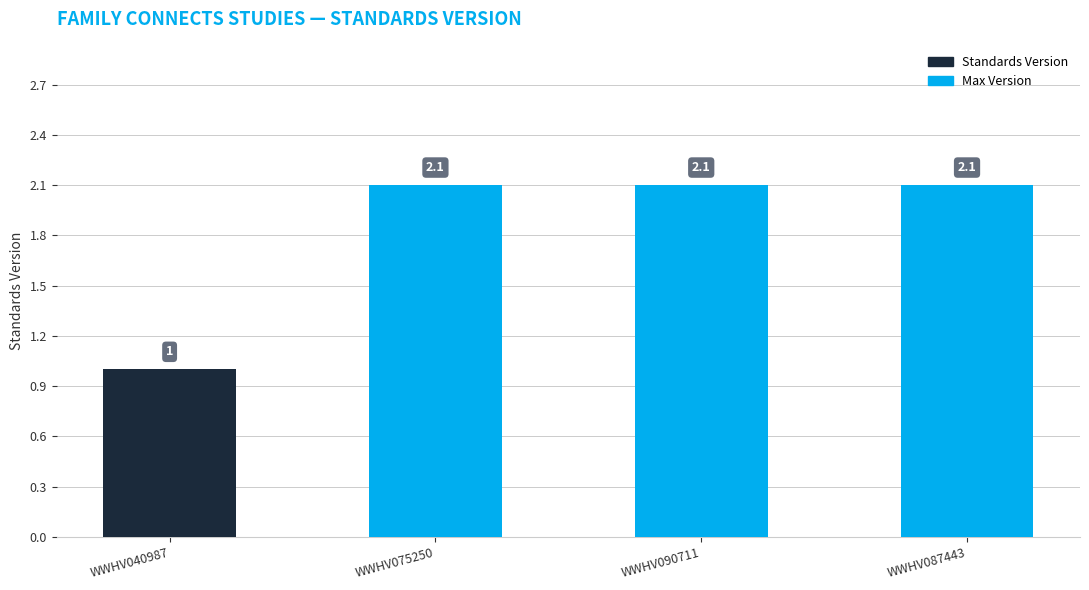

What is the label of the 1st bar from the right?

WWHV087443